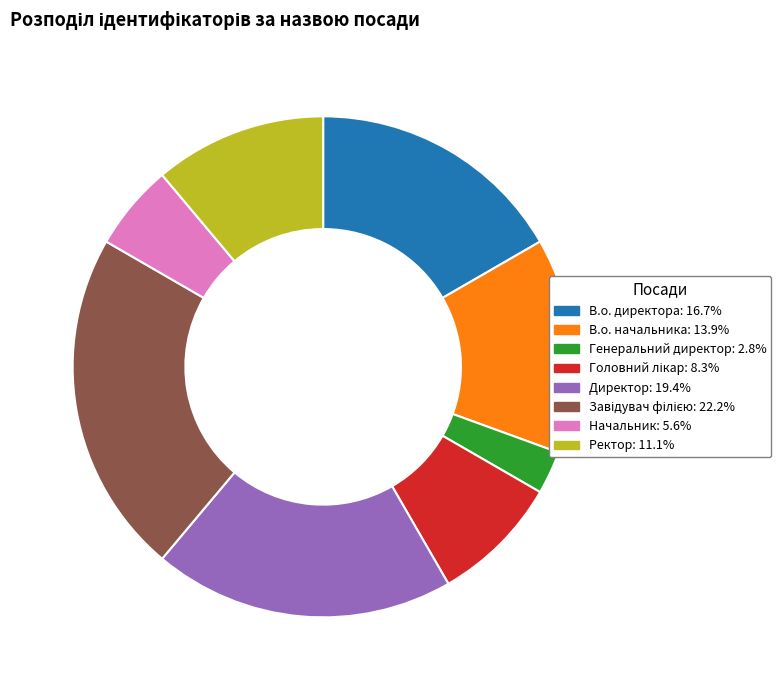

What is the ratio of the value at Генеральний директор to the value at В.о. директора?

0.2